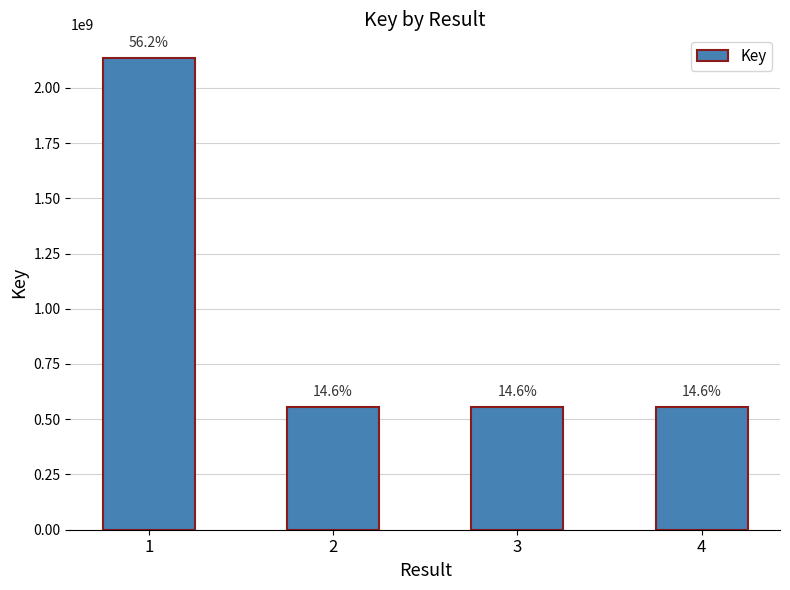

What is the value of the 4th bar from the left?

553792490